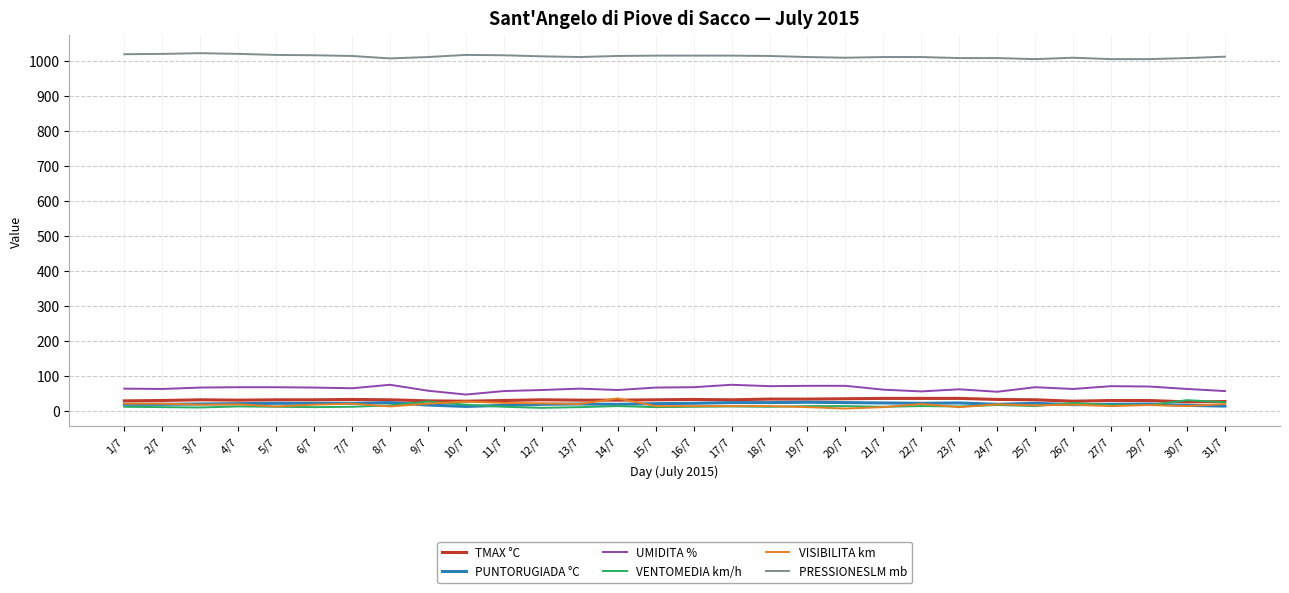

What is the difference between the PRESSIONESLM mb values at 22/7 and 16/7?

4